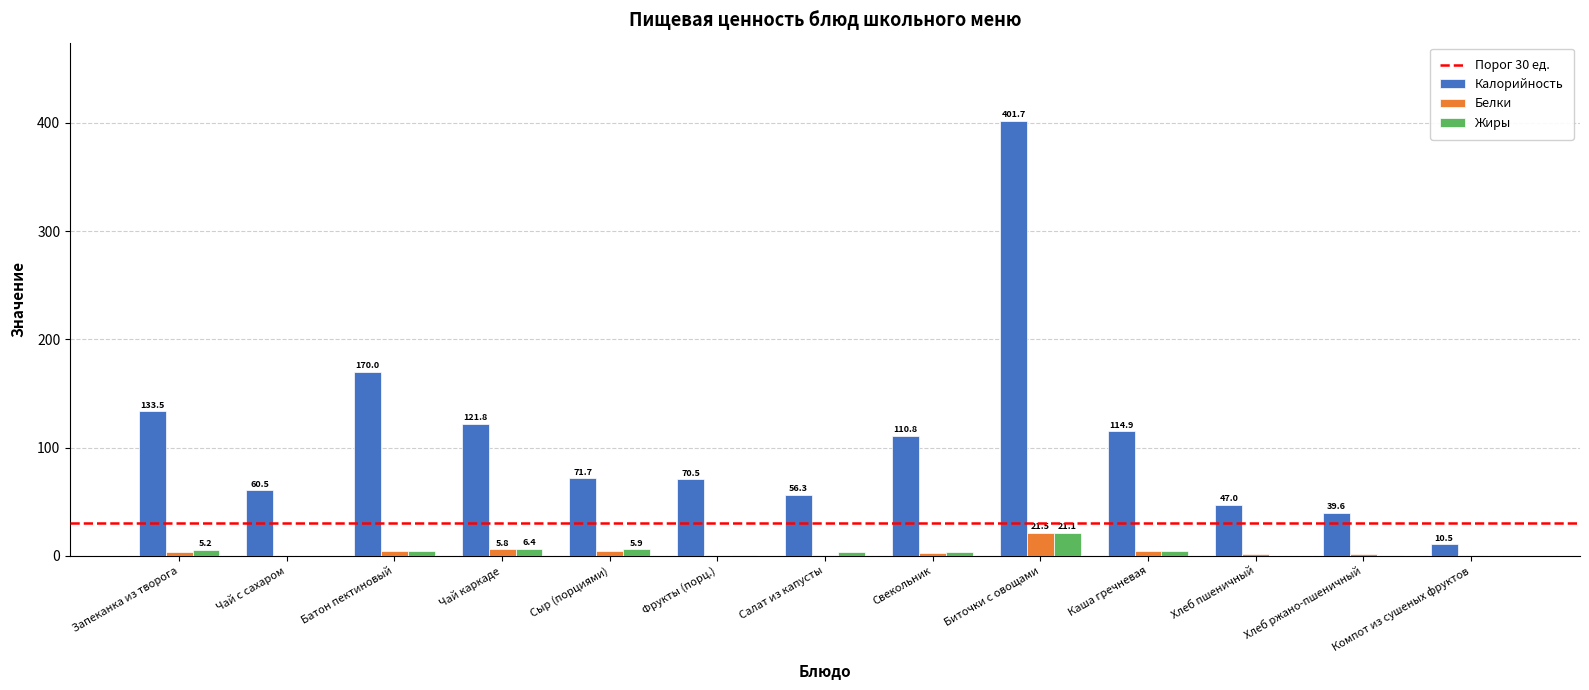

Between Батон пектиновый and Биточки с овощами, which series saw the biggest shift?

Калорийность